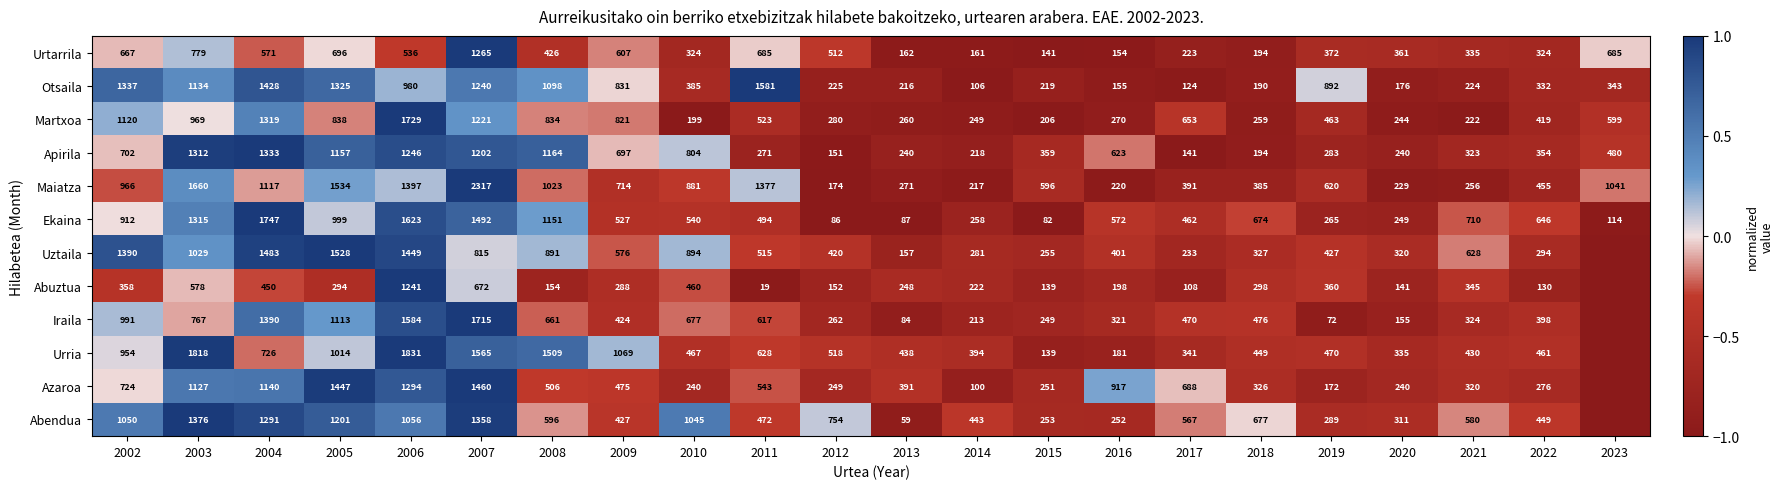

What is the difference between the highest and lowest values at 2016?

763